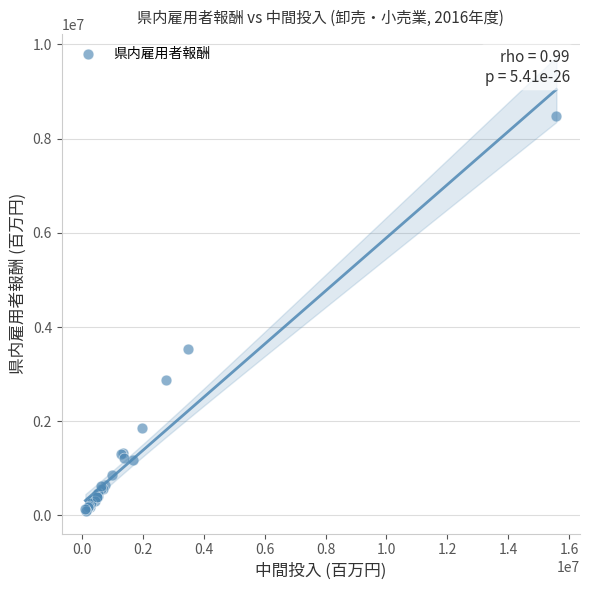

What Y value in the scatter plot is closest to 4294047?

3539494